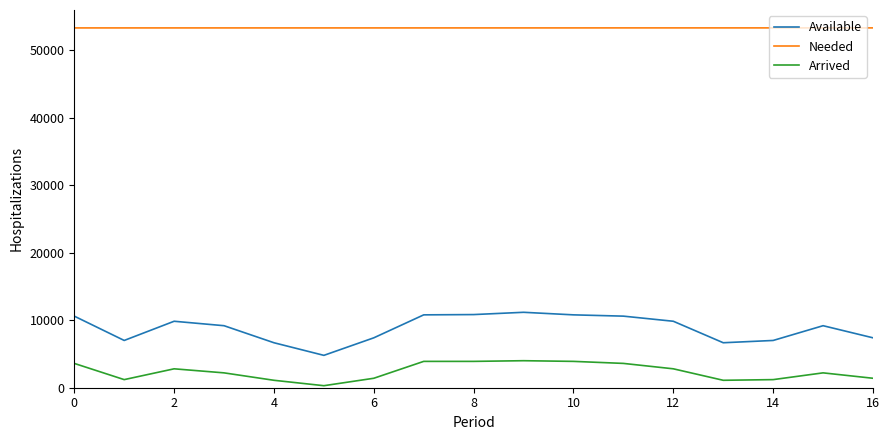

What is the difference between the maximum and minimum values in the Available series?

6375